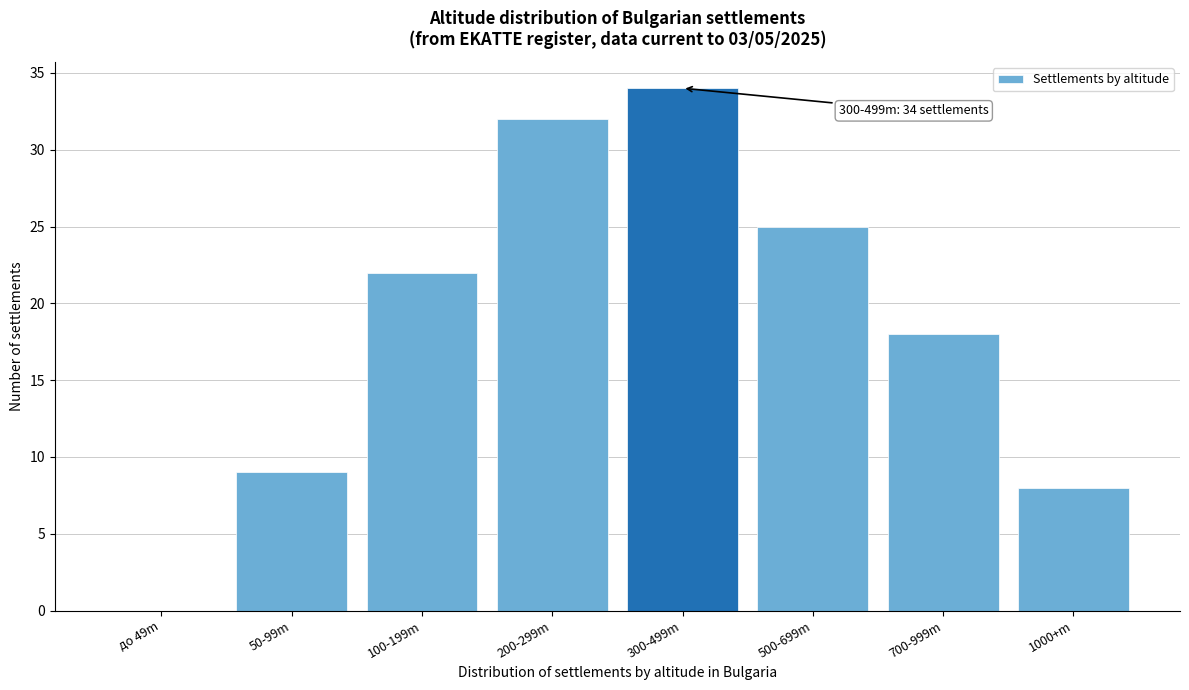

Reading left to right, extract all data points from this chart.

до 49m=0	50-99m=9	100-199m=22	200-299m=32	300-499m=34	500-699m=25	700-999m=18	1000+m=8